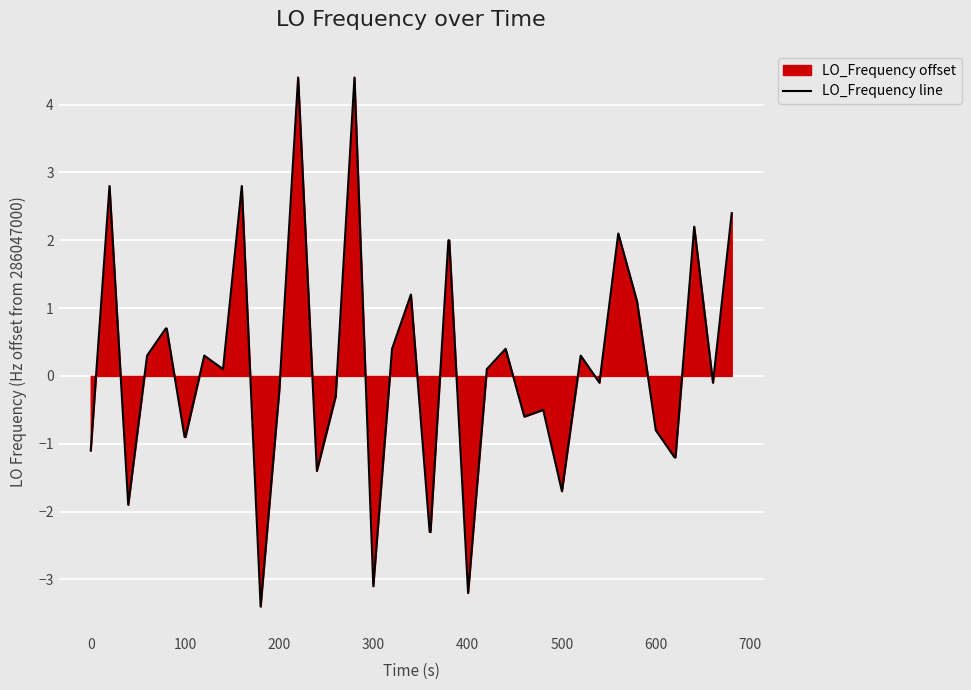

What is the difference between the maximum and minimum values?

7.8